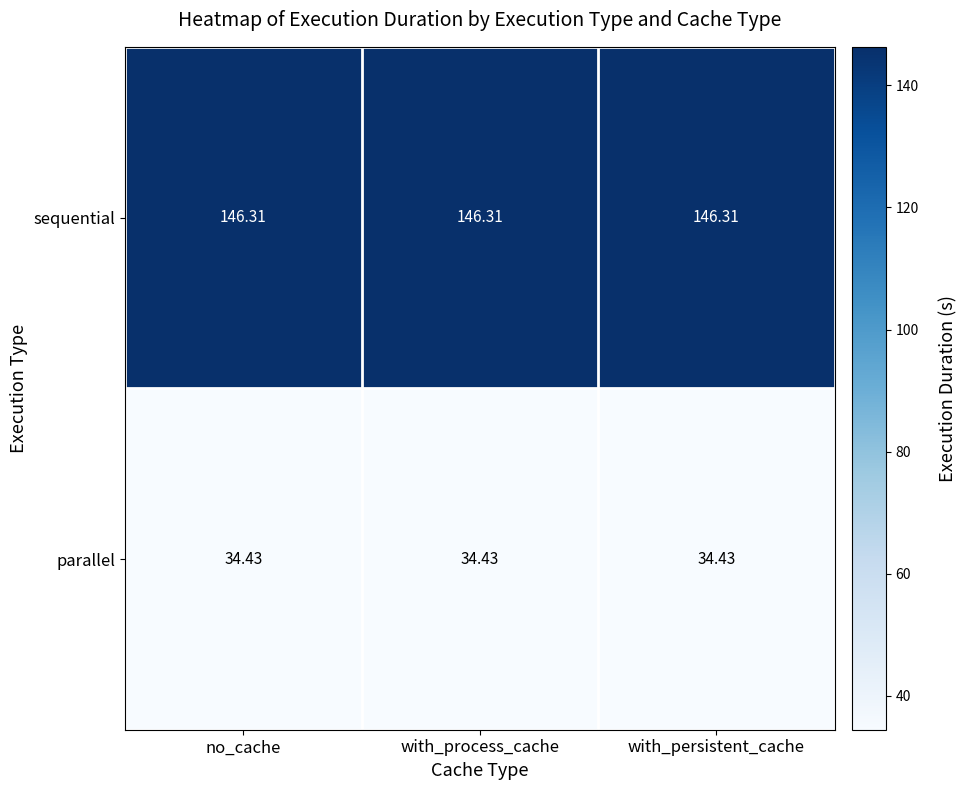

Is the value of parallel at with_persistent_cache greater than the value of sequential at with_process_cache?

No